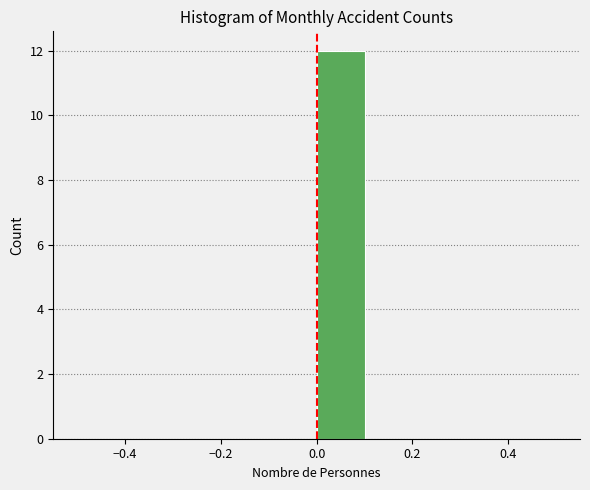

Reading left to right, transcribe this chart: for each bar, give the range it covers on the x-axis and its height. The values are not printed on the chart, so give them approximately, as read against the axis.

-0.5 to -0.4: 0
-0.4 to -0.3: 0
-0.3 to -0.2: 0
-0.2 to -0.1: 0
-0.1 to 0.0: 0
0.0 to 0.1: 12
0.1 to 0.2: 0
0.2 to 0.3: 0
0.3 to 0.4: 0
0.4 to 0.5: 0